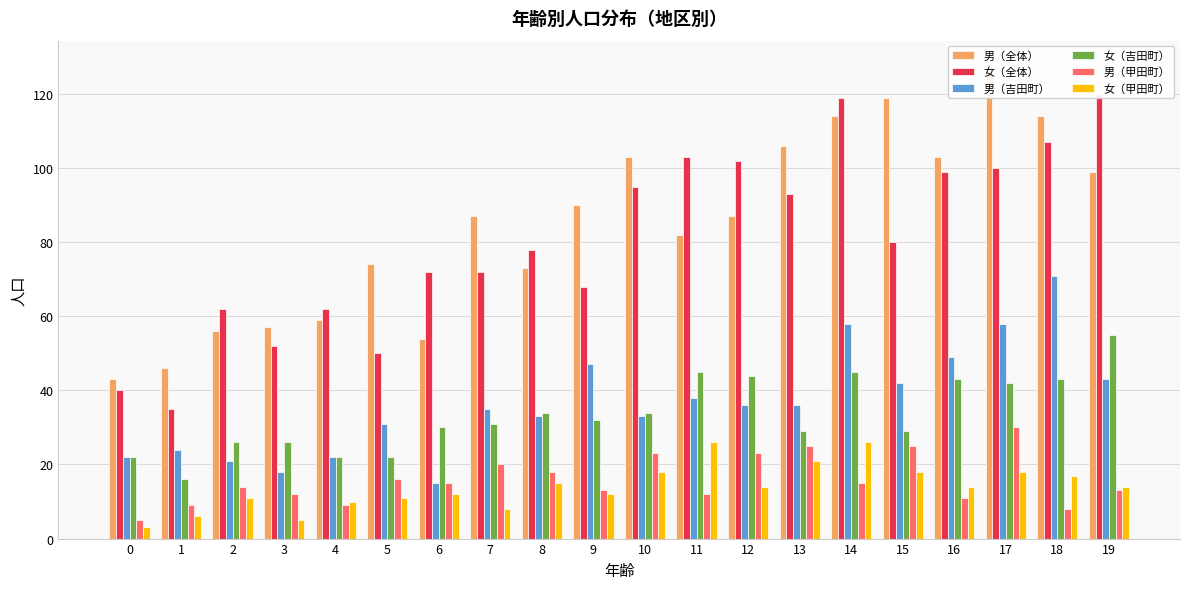

How many data points in 女（全体） are less than 80?

10